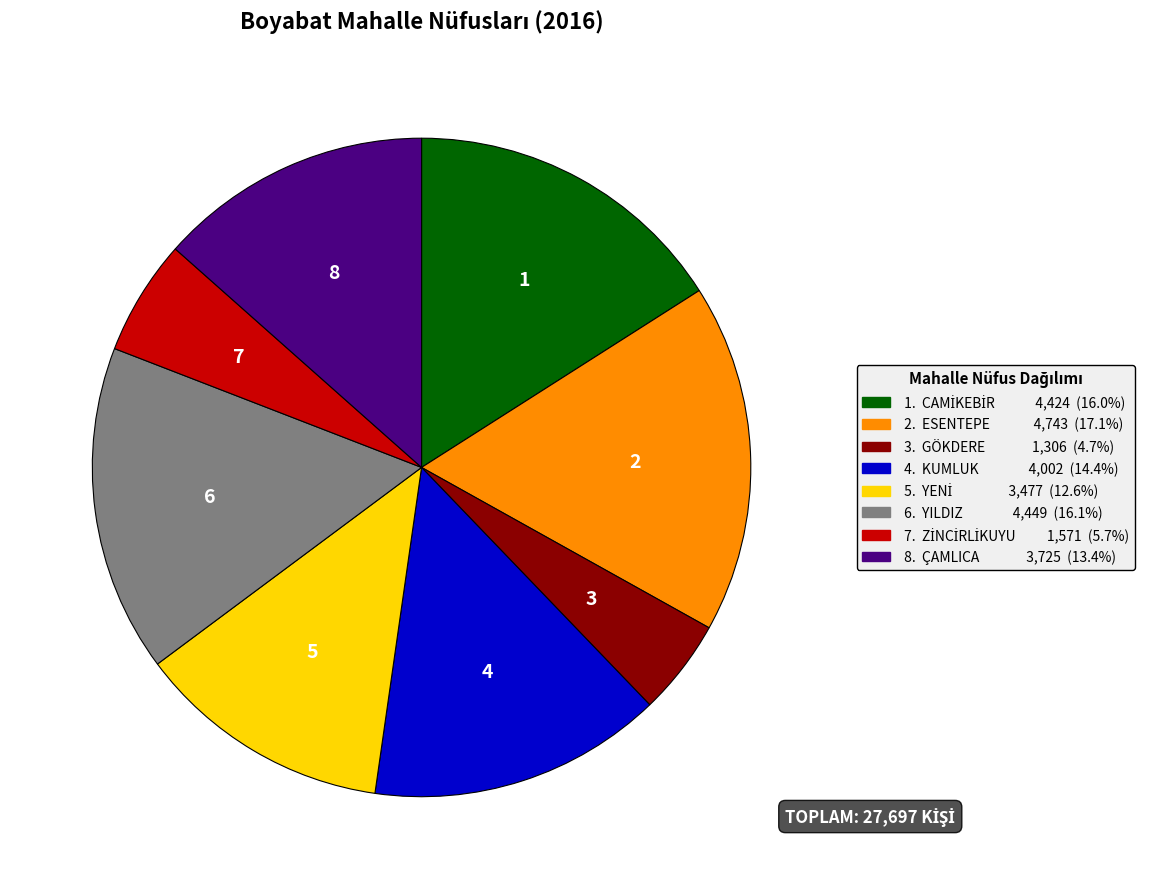

How many segments does this pie chart have?

8